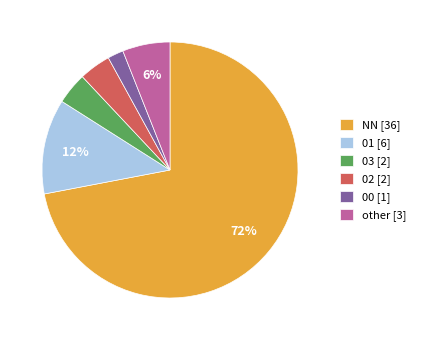

To the nearest percent, what is the combined percentage of 02 [2] and other [3]?

10%